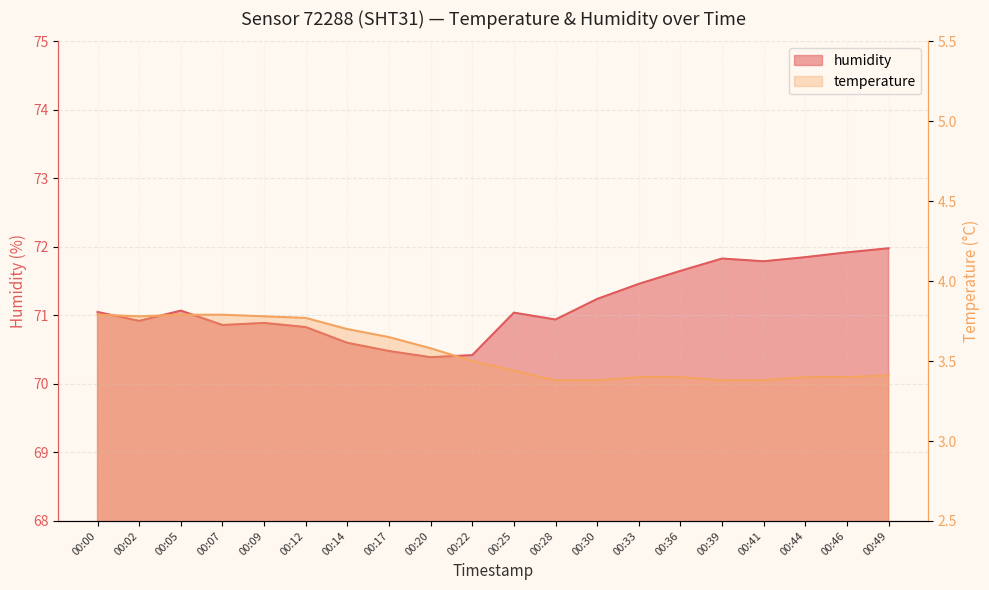

In temperature, how many points are lower than both neighbors (excluding endpoints)?

1